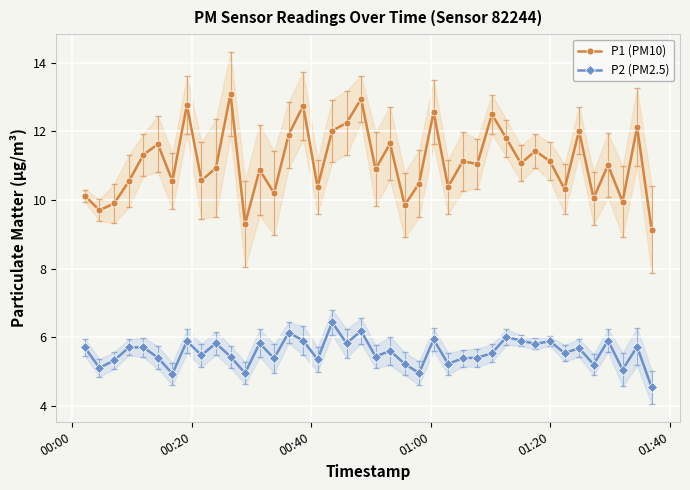

Is this an area chart (filled region under the line)?

No